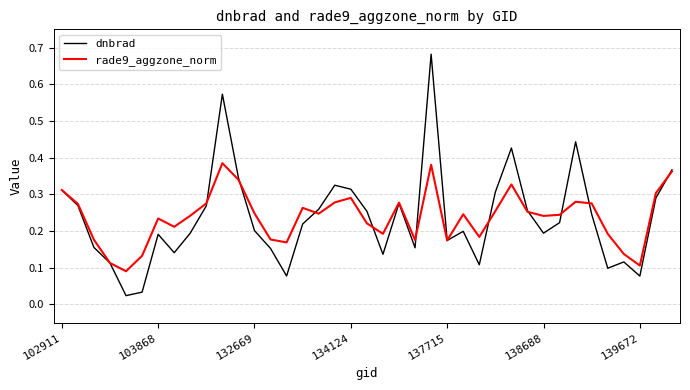

List the series in order of their peak value, highest first.

dnbrad, rade9_aggzone_norm